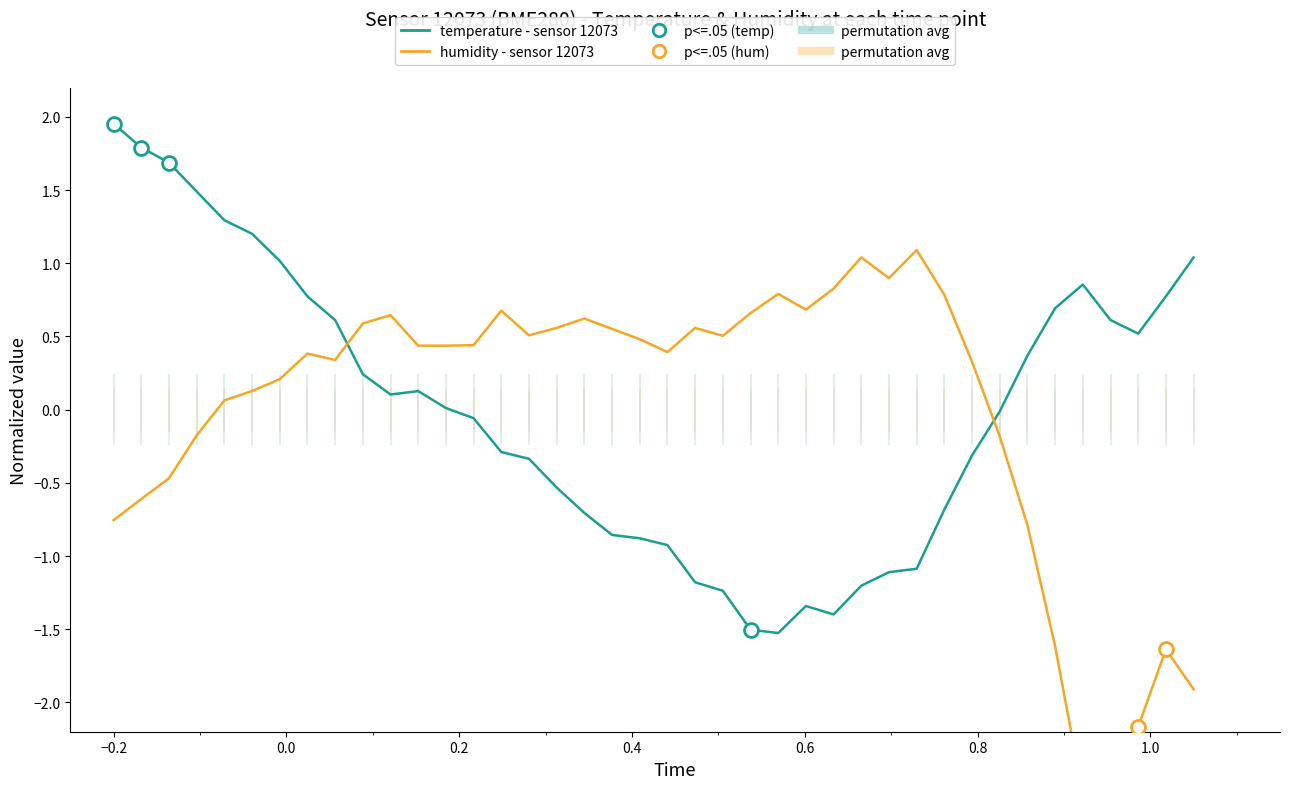

What is the value of the humidity (normalized) point at the 8th from the left?

0.4